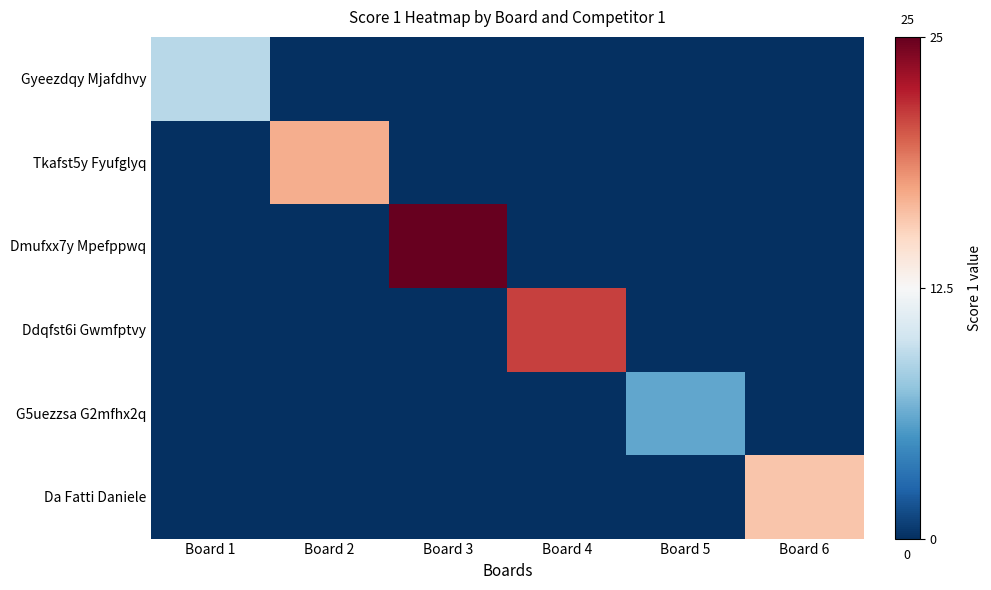

What is the greatest value displayed?

12.5